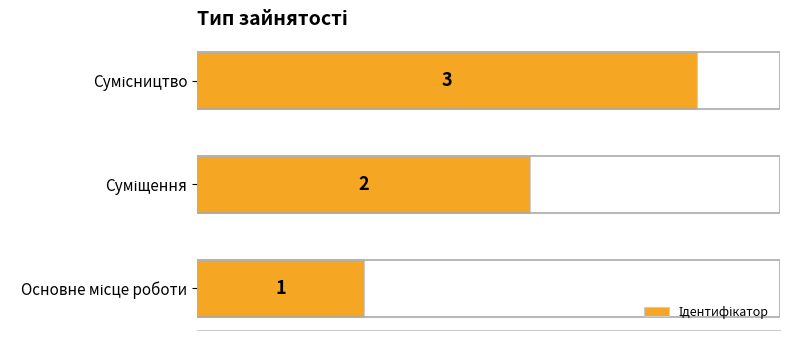

What is the greatest value displayed?

3